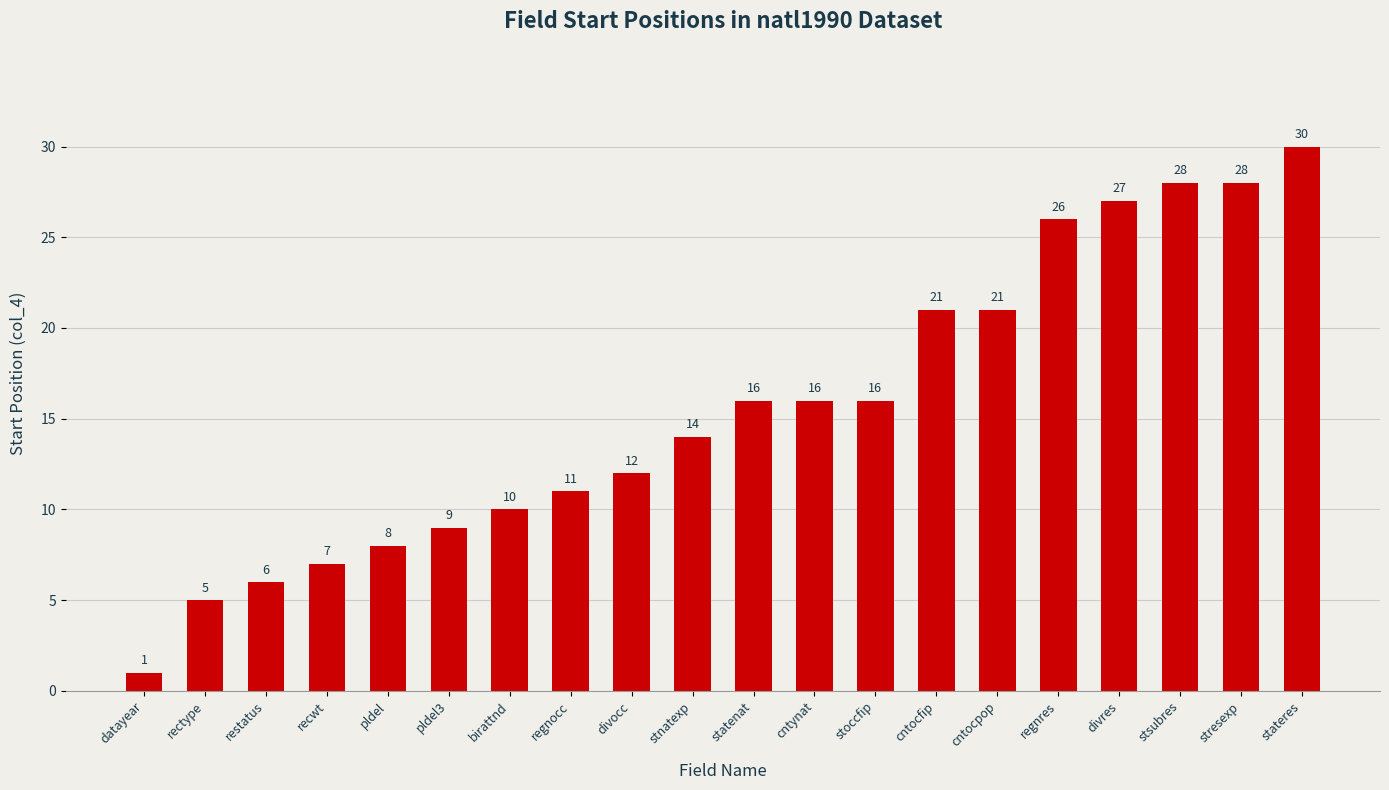

The chart shows a value of 21 at cntocfip. True or false?

True